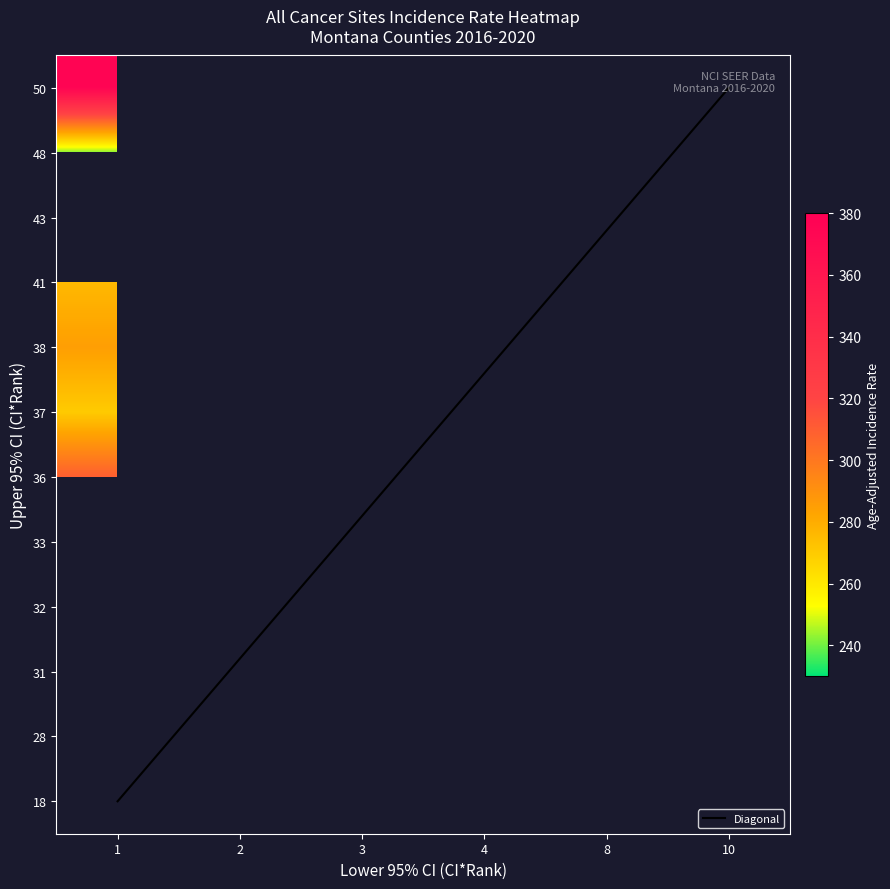

Rank the series at lower_ci from lowest to highest value.

Prairie County, Musselshell County, McCone County, Rosebud County, Broadwater County, Valley County, Roosevelt County, Meagher County, Wheatland County, Pondera County, Fallon County, Mineral County, Stillwater County, Sanders County, Glacier County, Custer County, Yellowstone County, Silver Bow County, Lewis and Clark County, Flathead County